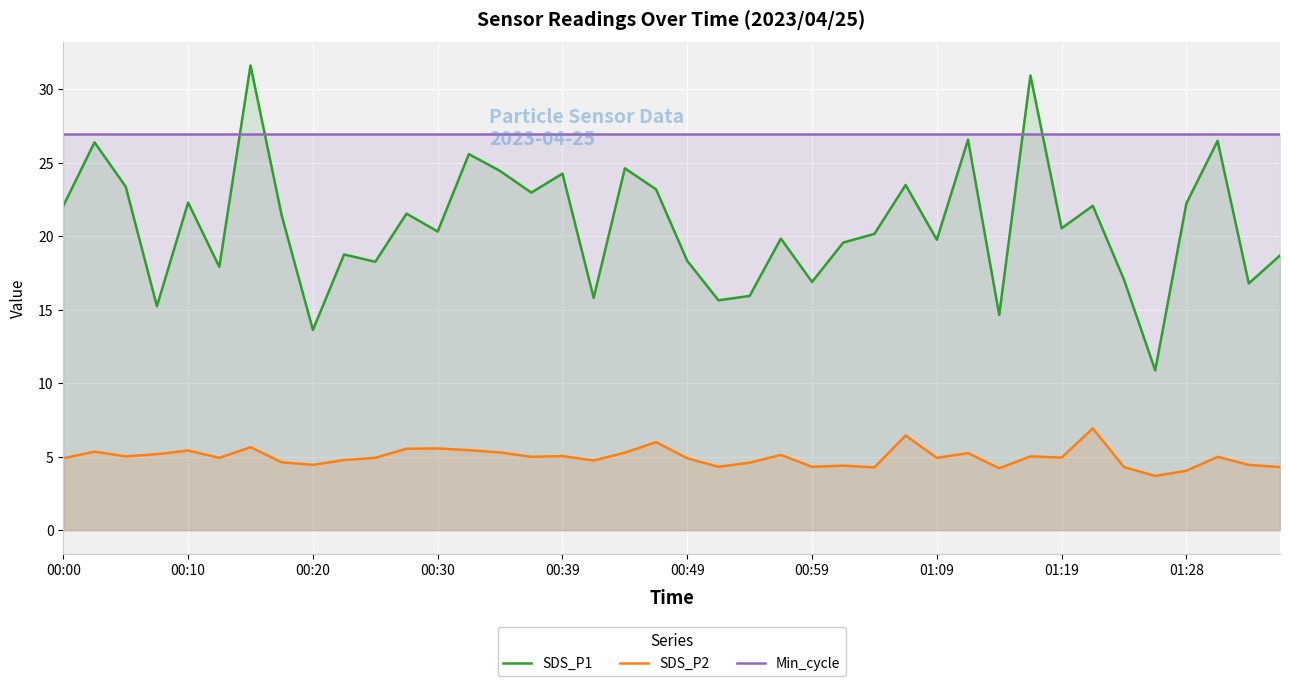

How many values in the SDS_P2 series exceed 4?

39